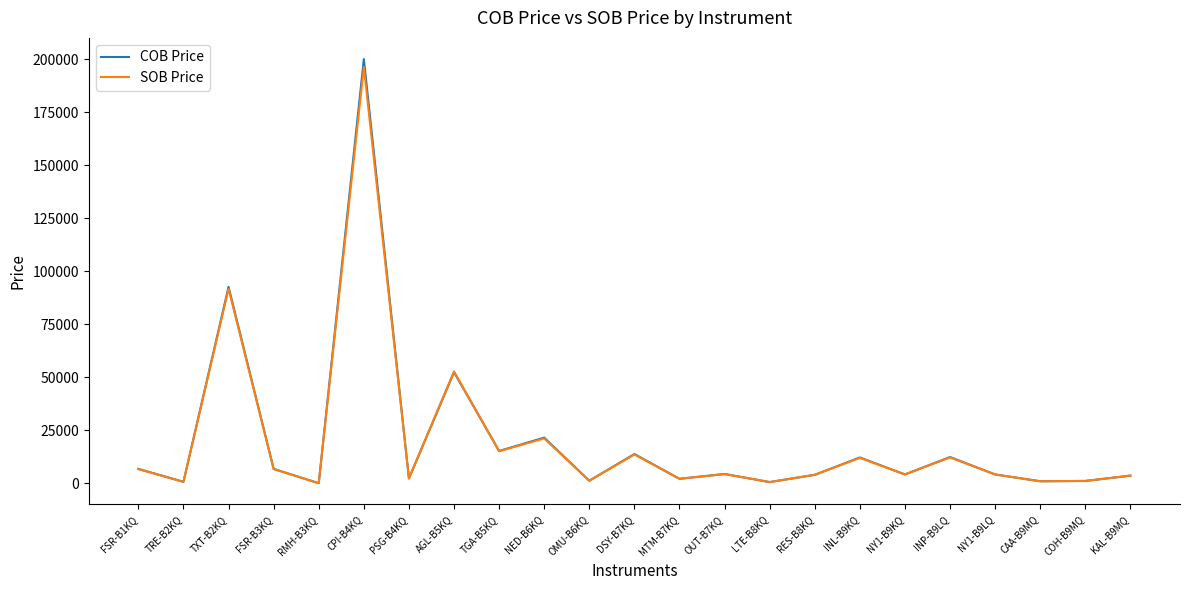

The value of COB Price at TGA-B5KQ is 15246. True or false?

True